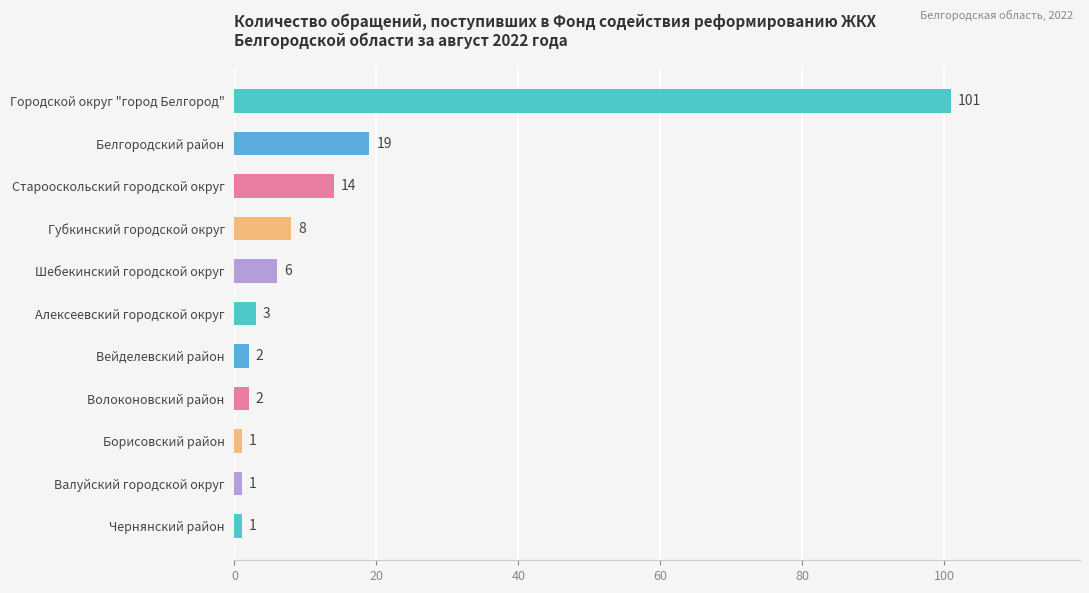

How many series are shown in this chart?

1